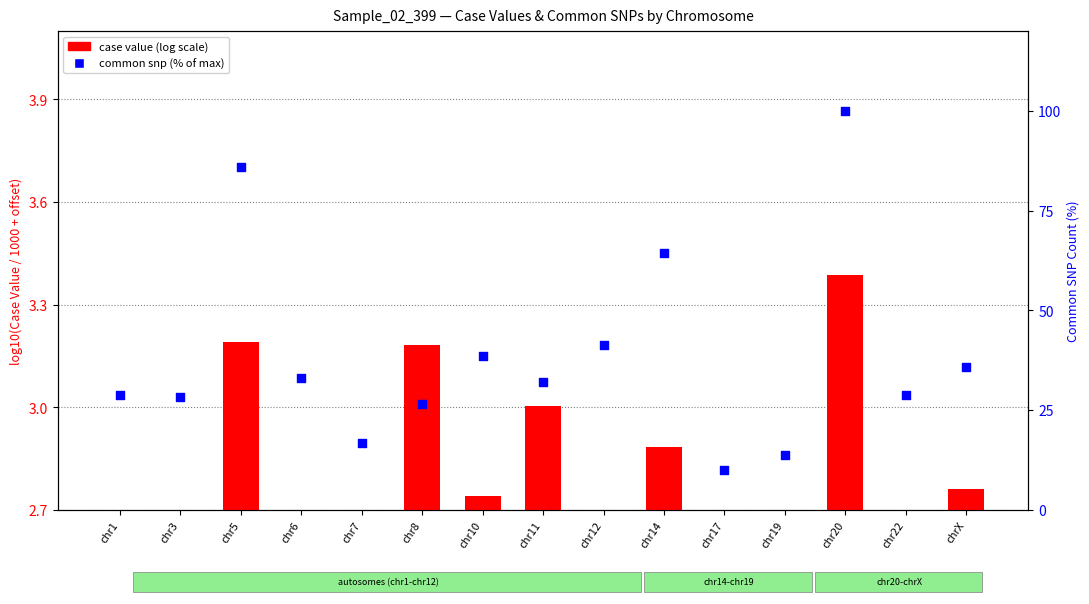

Which series has the largest total across all categories?

common snp